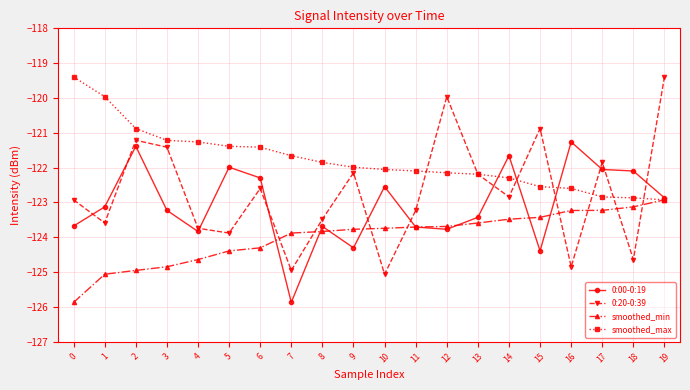

Is the value of 0:20-0:39 at 15 greater than the value of smoothed_max at 7?

Yes